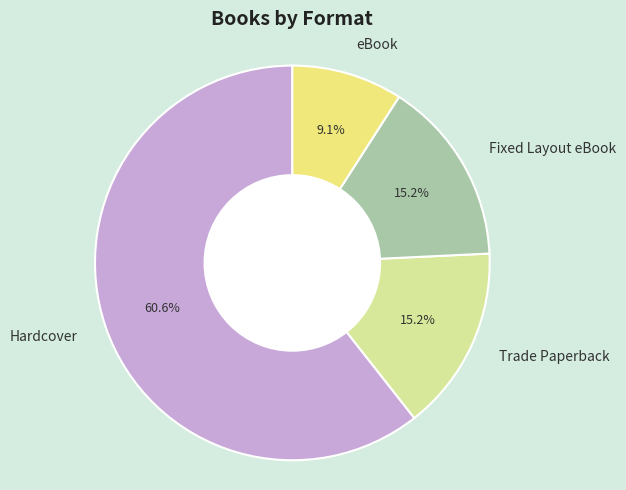

Approximately how many times larger is the value at Fixed Layout eBook compared to eBook?

1.7